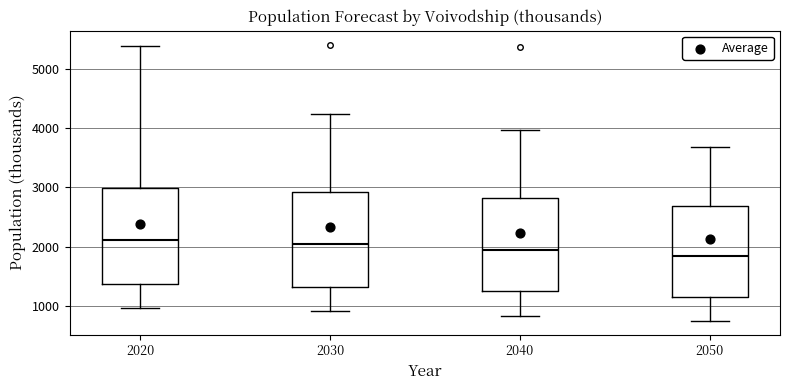

Reading left to right, read every box against the y-axis: the position of its median line, the range the box covers, and the ends of its whiskers. The values are not printed on the chart, so give them approximately, as read against the axis.

2020: median 2100, box 1400 to 3000, whiskers 1000 to 5400
2030: median 2000, box 1300 to 2900, whiskers 900 to 4200
2040: median 1900, box 1200 to 2800, whiskers 800 to 4000
2050: median 1800, box 1200 to 2700, whiskers 700 to 3700